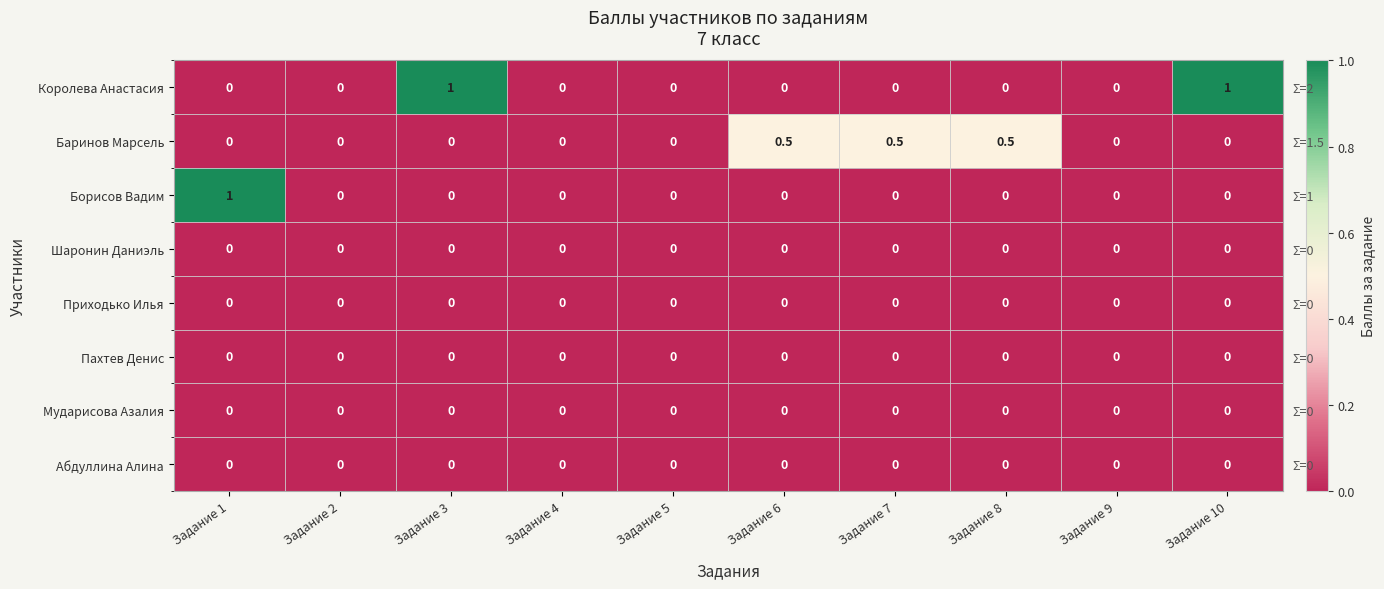

At Задание 4, list the series in order from largest to smallest.

Королева Анастасия, Баринов Марсель, Борисов Вадим, Шаронин Даниэль, Приходько Илья, Пахтев Денис, Мударисова Азалия, Абдуллина Алина